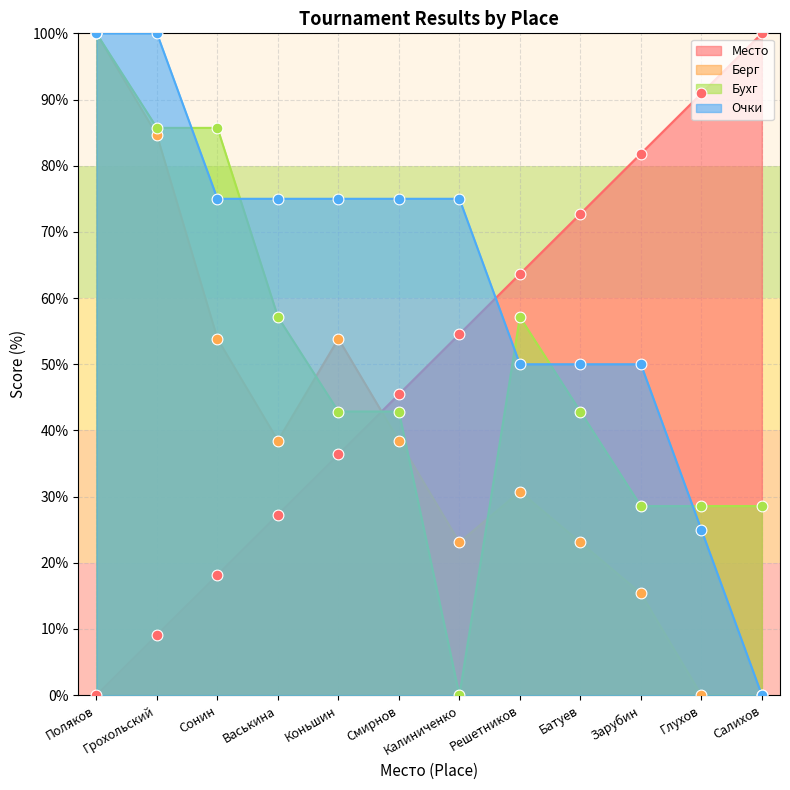

Is the value of Бухг at Коньшин greater than the value of Очки at Коньшин?

No